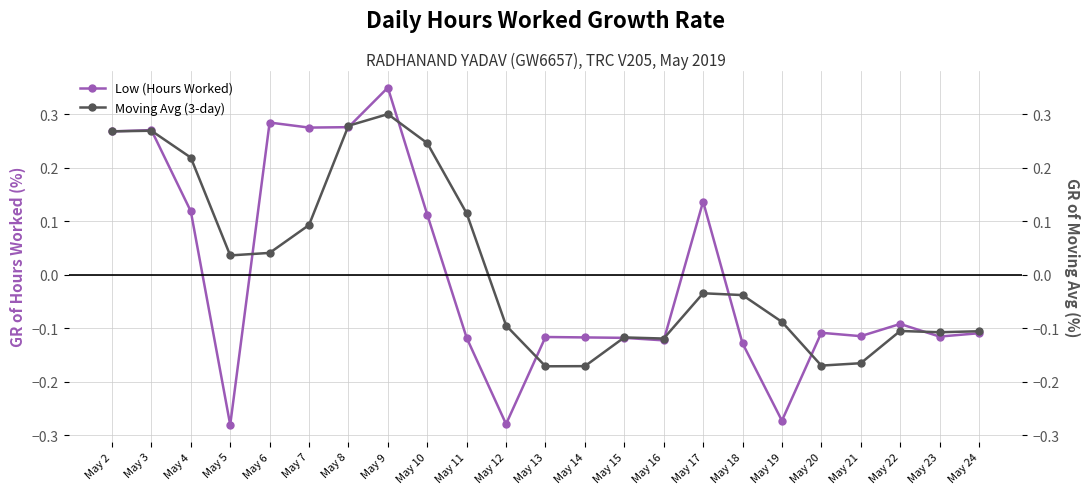

List the series in order of their overall mean, lowest first.

Low (Hours Worked), Moving Avg (3-day)